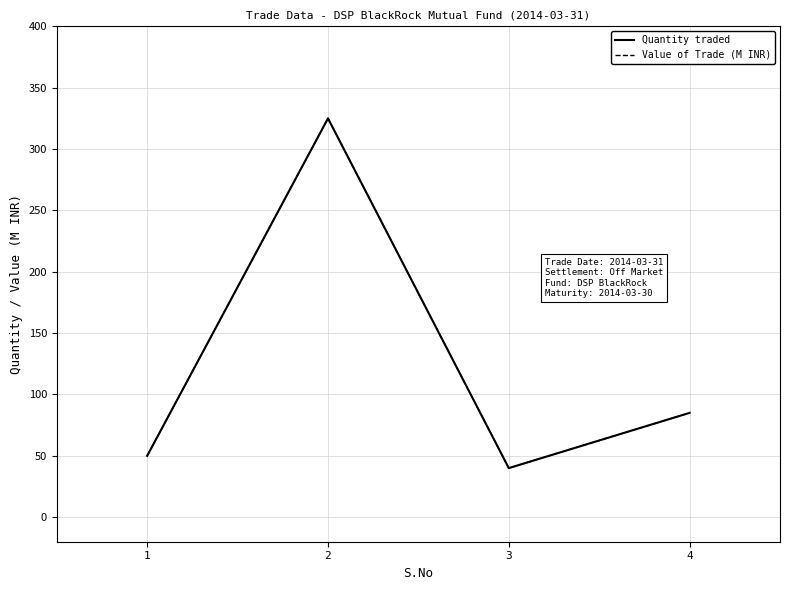

List the labels in order of Value of Trade (M INR) value, smallest first.

3, 1, 4, 2